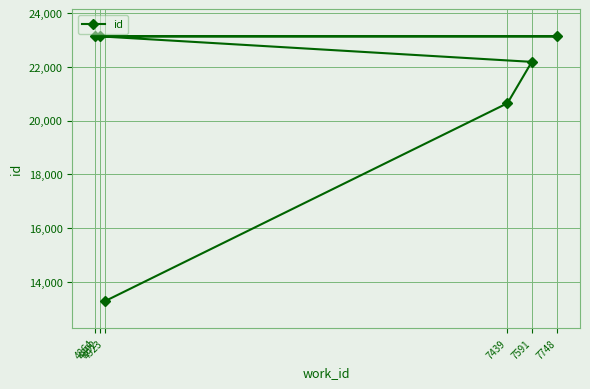

True or false: the data shows 15404 at 7748.

False